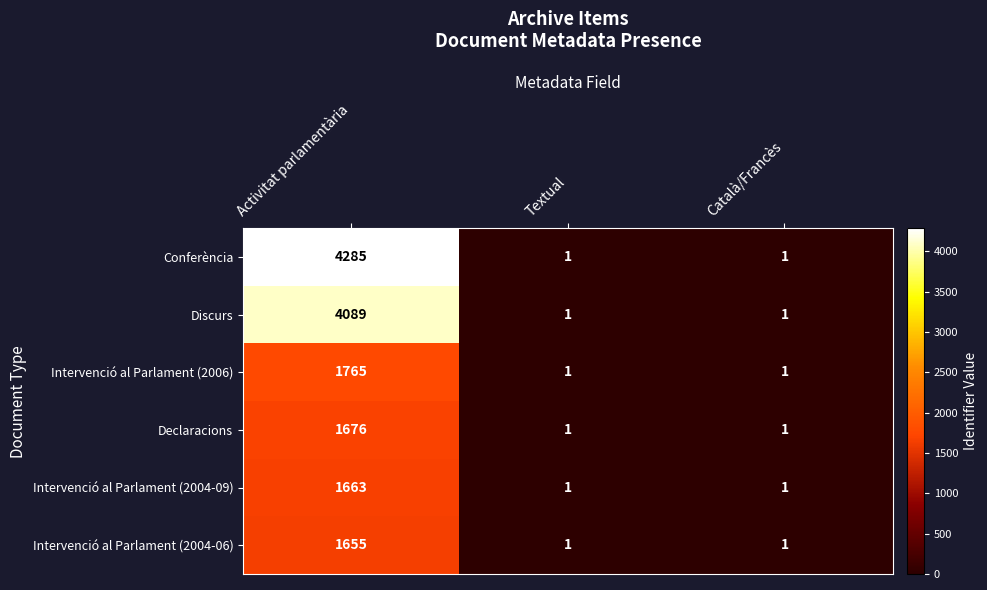

Which category has the highest value across all series?

Activitat parlamentària